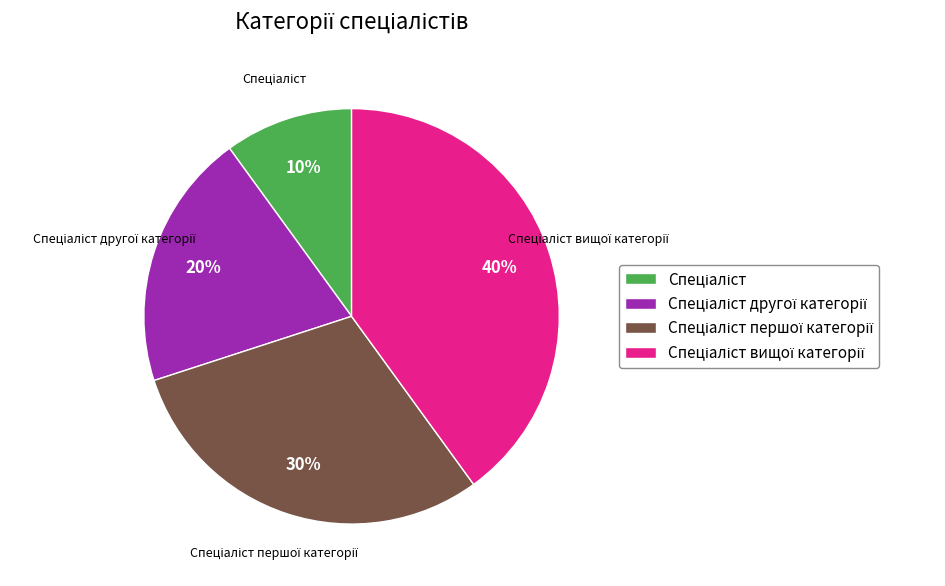

Is there any slice that represents more than half of the pie?

No